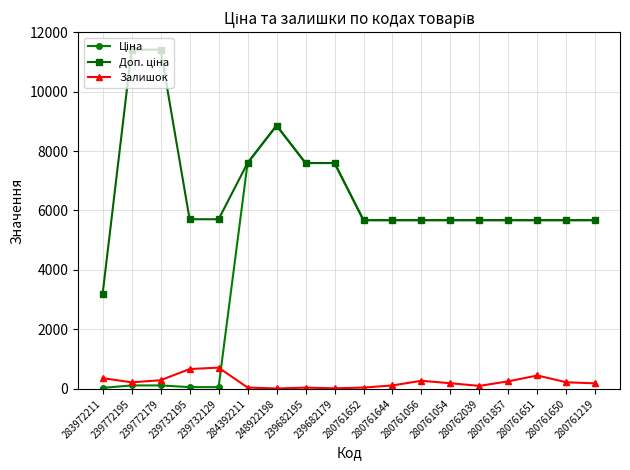

True or false: Залишок has a value of 290.0 at 239772179.

True